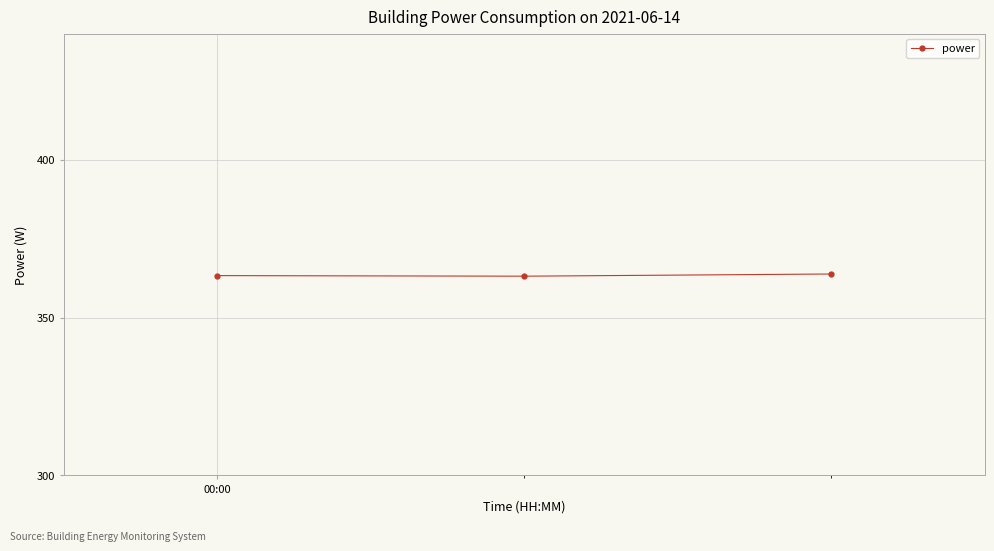

What is the value of the 1st point from the left?

363.3